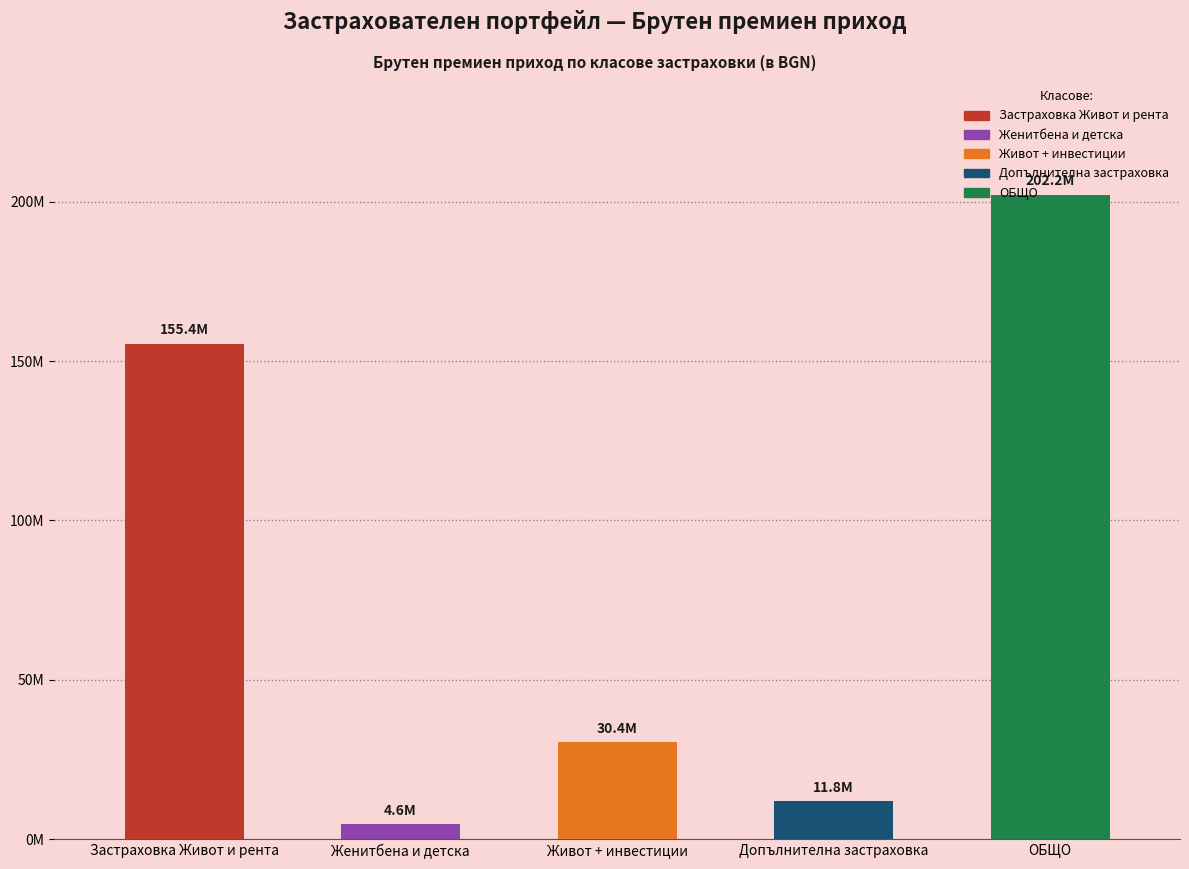

Reading left to right, extract all data points from this chart.

155413751.6	4584830.6	30385572.5	11791947.4	202176102.1